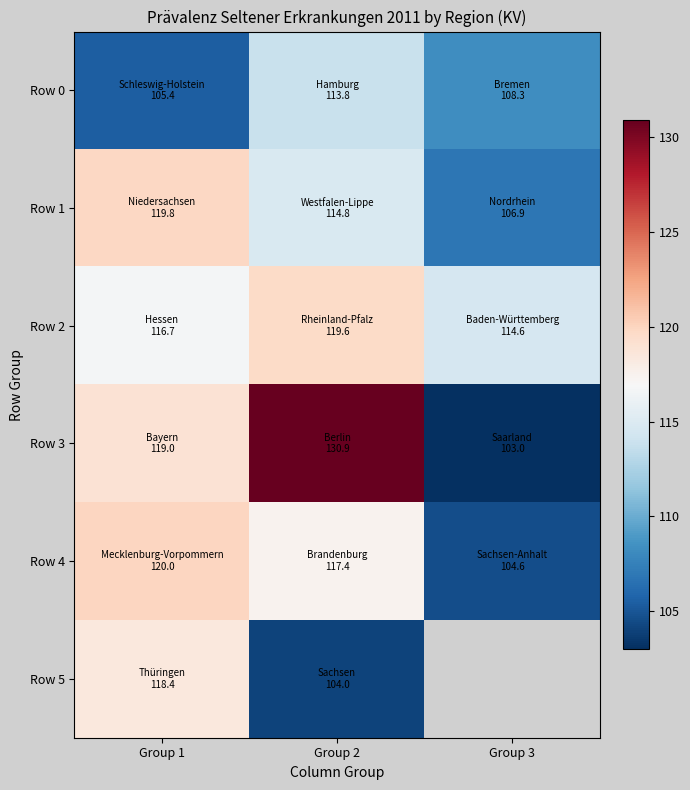

What is the greatest value displayed?

130.9